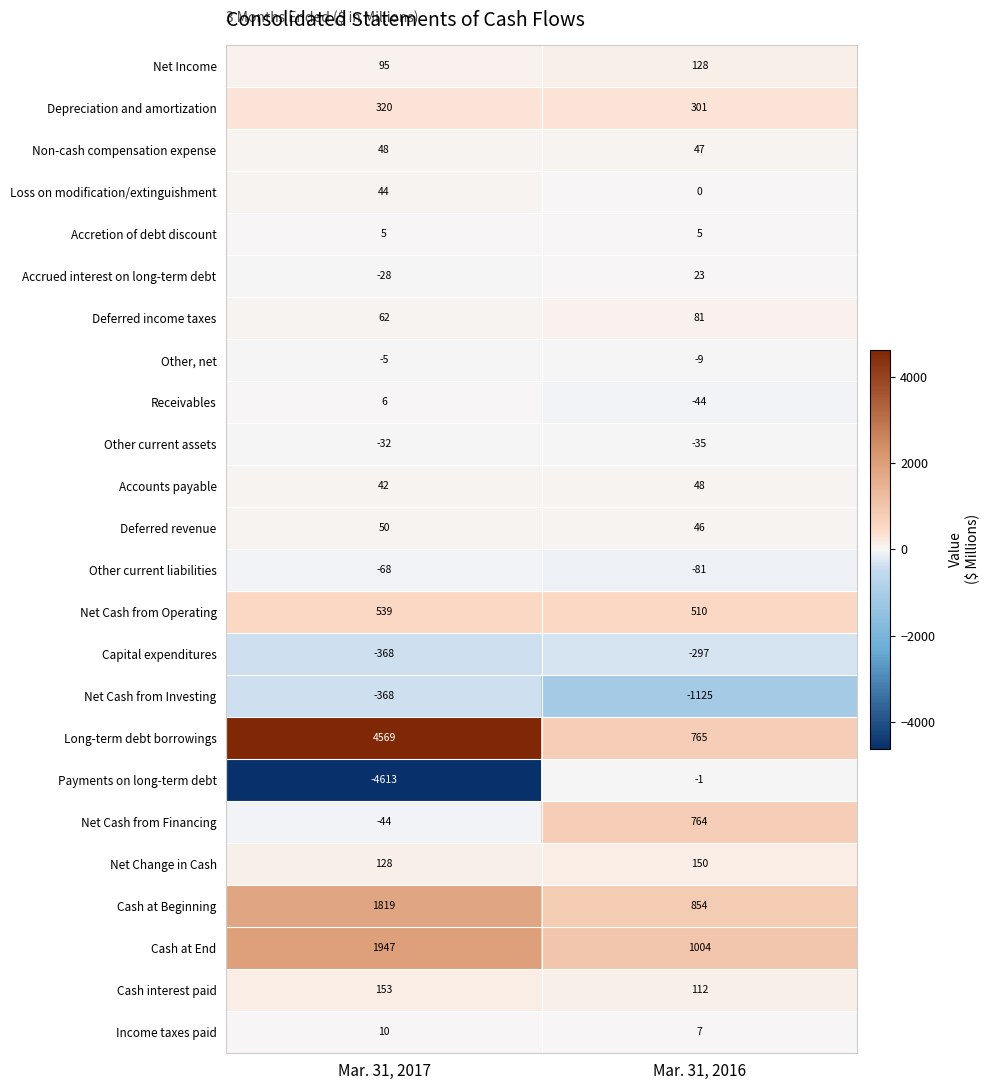

What is the highest value of the Net Cash from Investing series?

-368